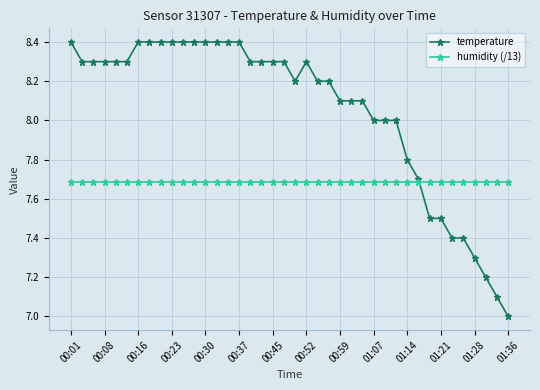

What is the average value of the humidity (/13) series?

7.7